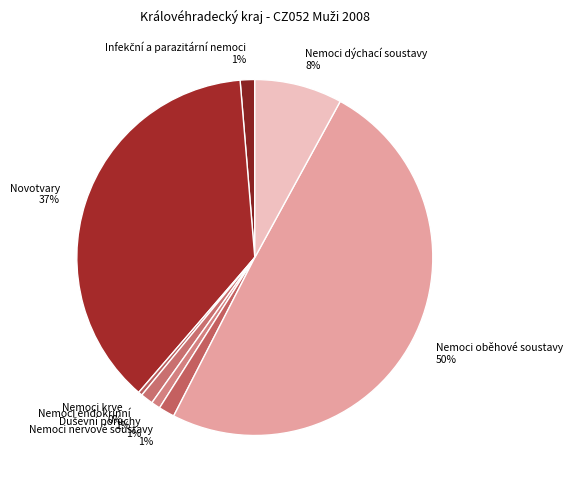

The Nemoci oběhové soustavy slice represents 50% of the pie. True or false?

True